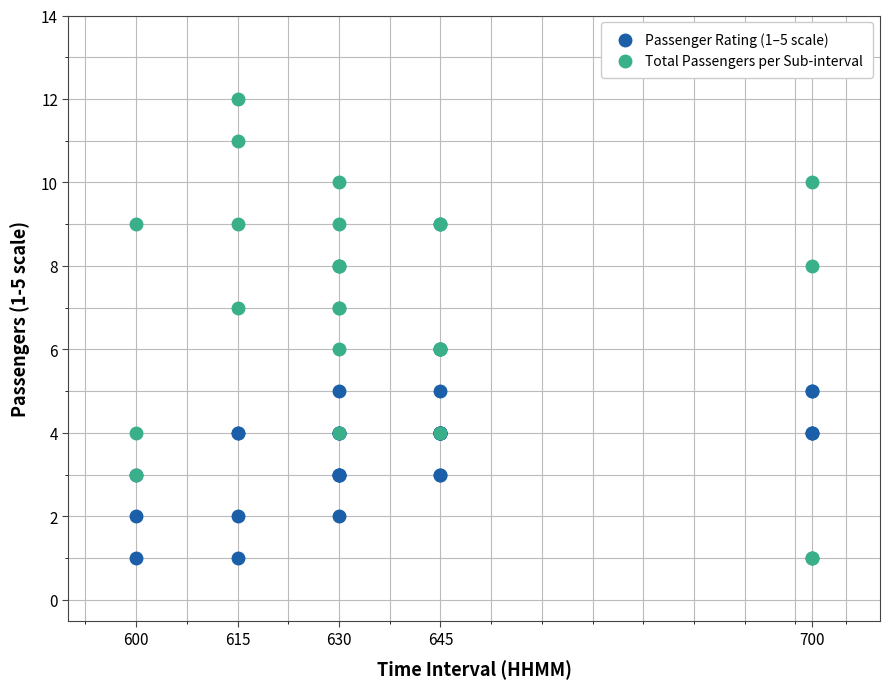

Which series reaches the maximum Y coordinate?

Total Passengers per Sub-interval